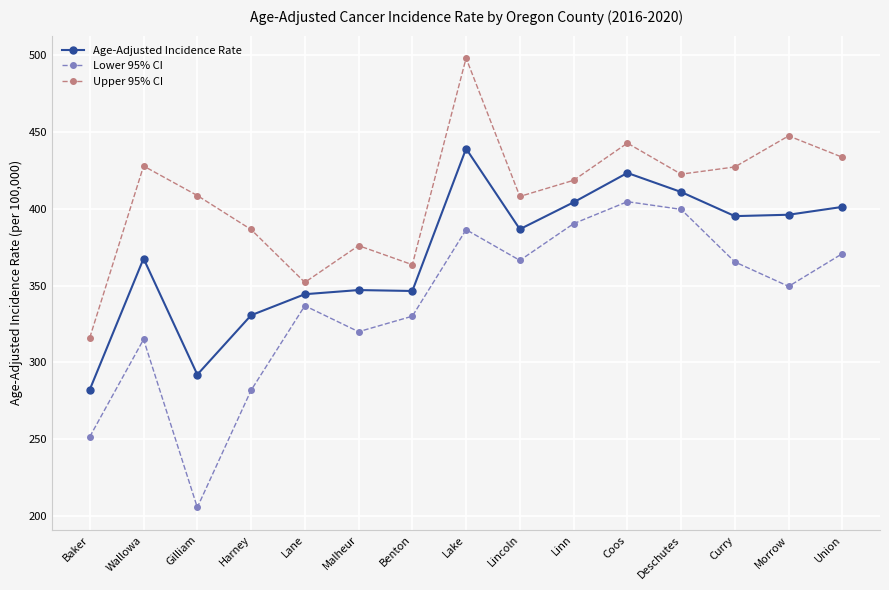

How many interior local peaks does the Upper 95% CI series have?

5